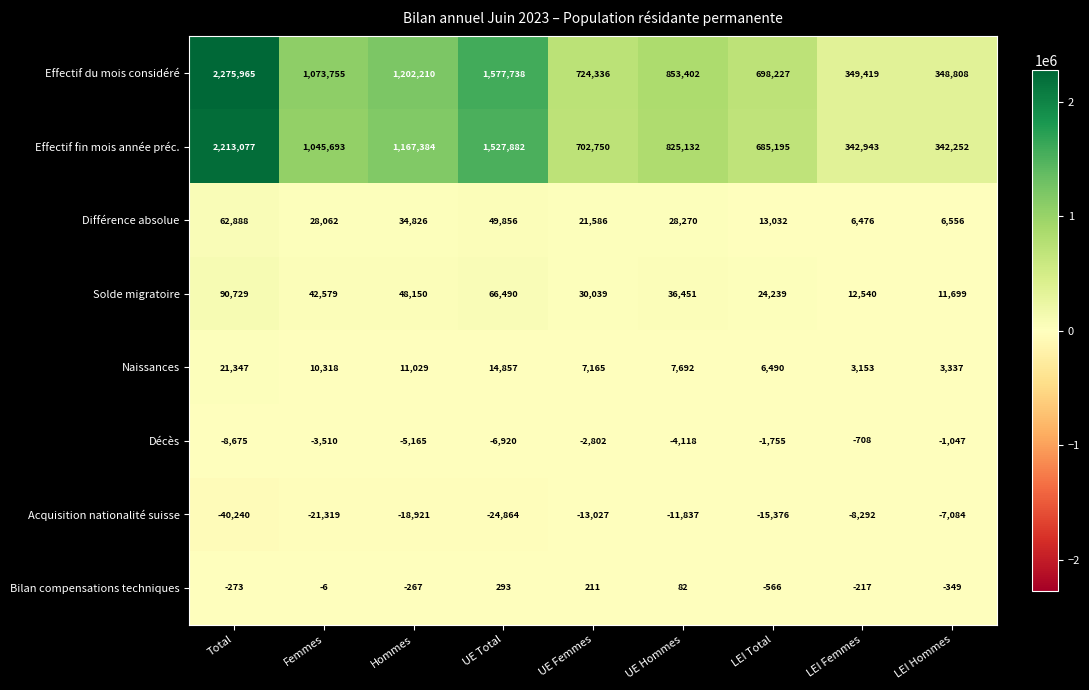

Is it true that Solde migratoire equals 66490 at UE Total?

True